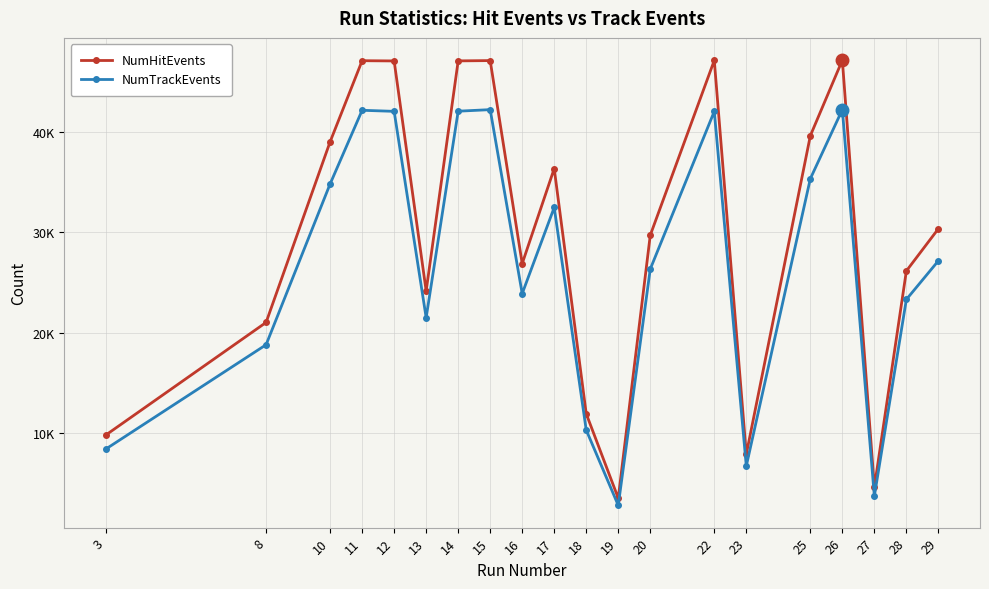

Reading right to left, what are all the values shown in this chart?

NumHitEvents: 30354	26153	4621	47133	39607	7906	47111	29707	3535	11940	36343	26882	47089	47060	24159	47054	47078	39010	21029	9835
NumTrackEvents: 27164	23315	3742	42211	35329	6740	42035	26337	2820	10319	32472	23896	42207	42052	21499	42037	42143	34814	18808	8438